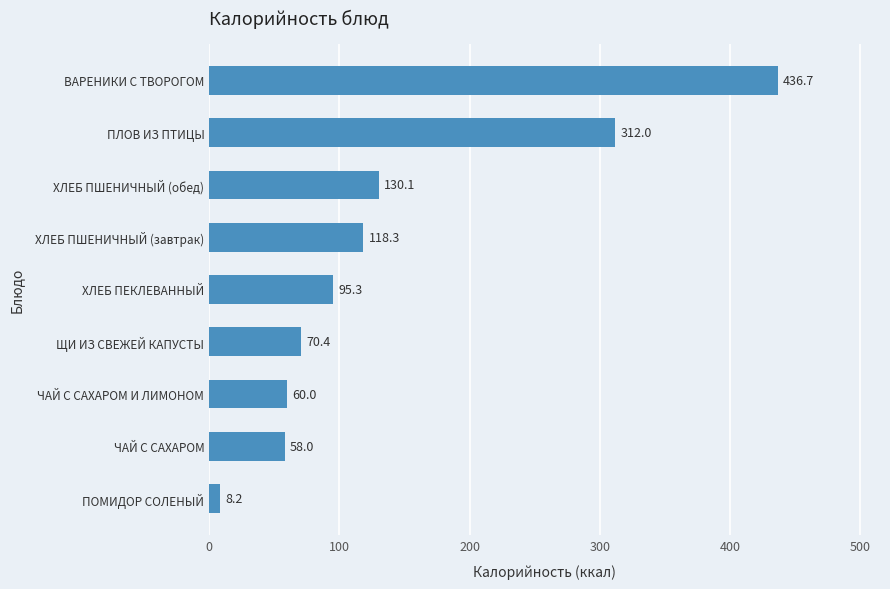

What is the sum of the values at ПОМИДОР СОЛЕНЫЙ and ХЛЕБ ПЕКЛЕВАННЫЙ?

103.5